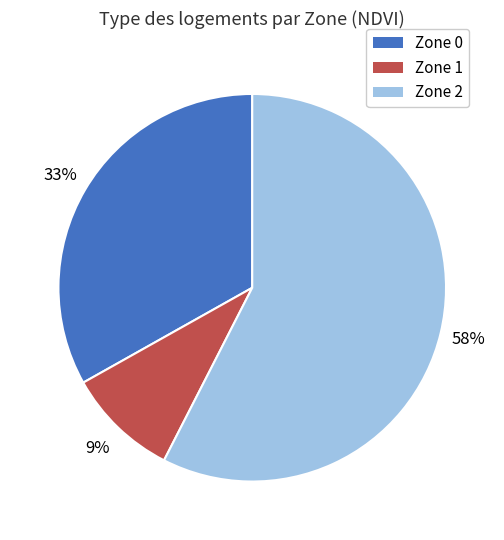

To the nearest percent, what is the average slice percentage?

33%